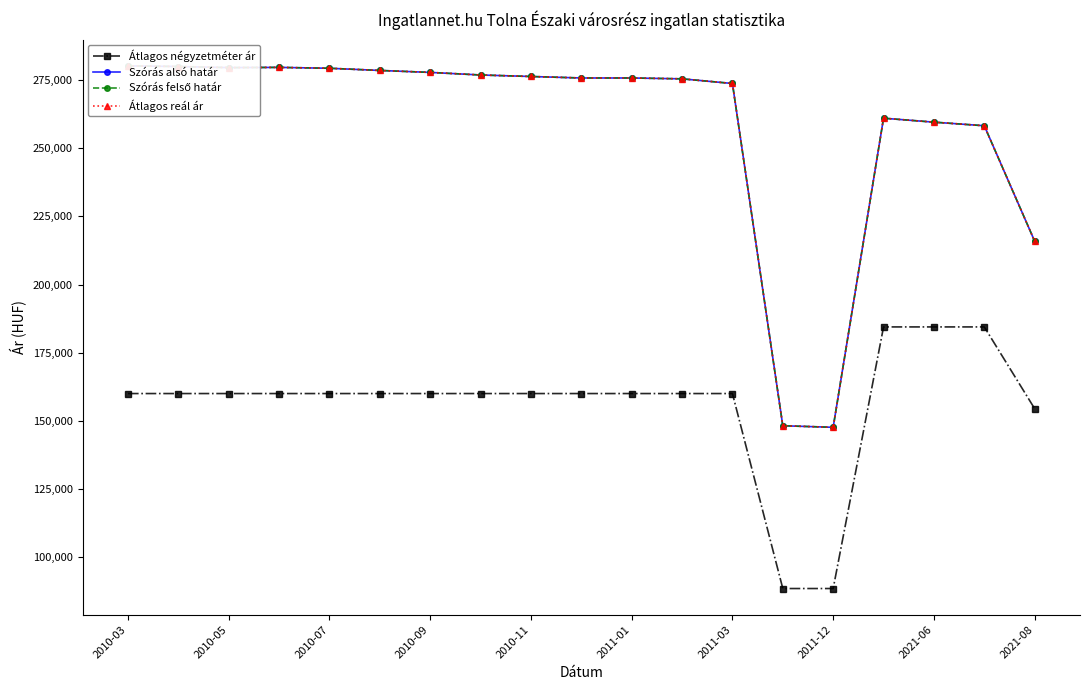

The value of Átlagos négyzetméter ár at 2010-05 is 160000. True or false?

True